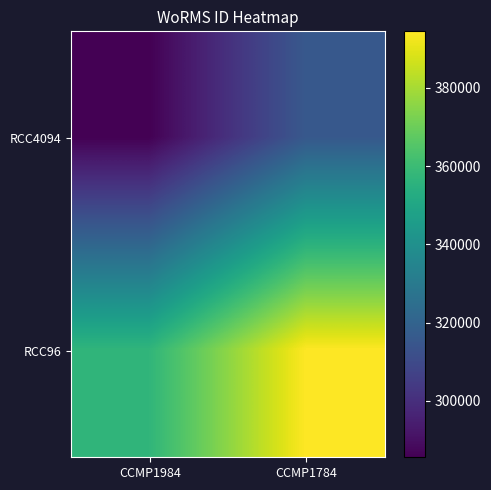

Which label corresponds to the smallest value in the chart?

CCMP1984